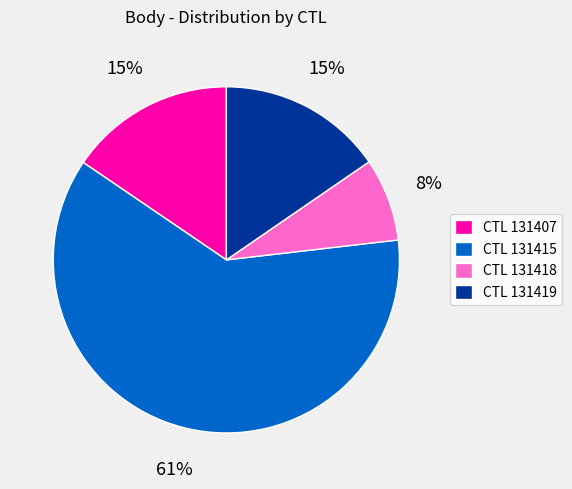

Do CTL 131418 and CTL 131407 together represent more than half of the pie?

No